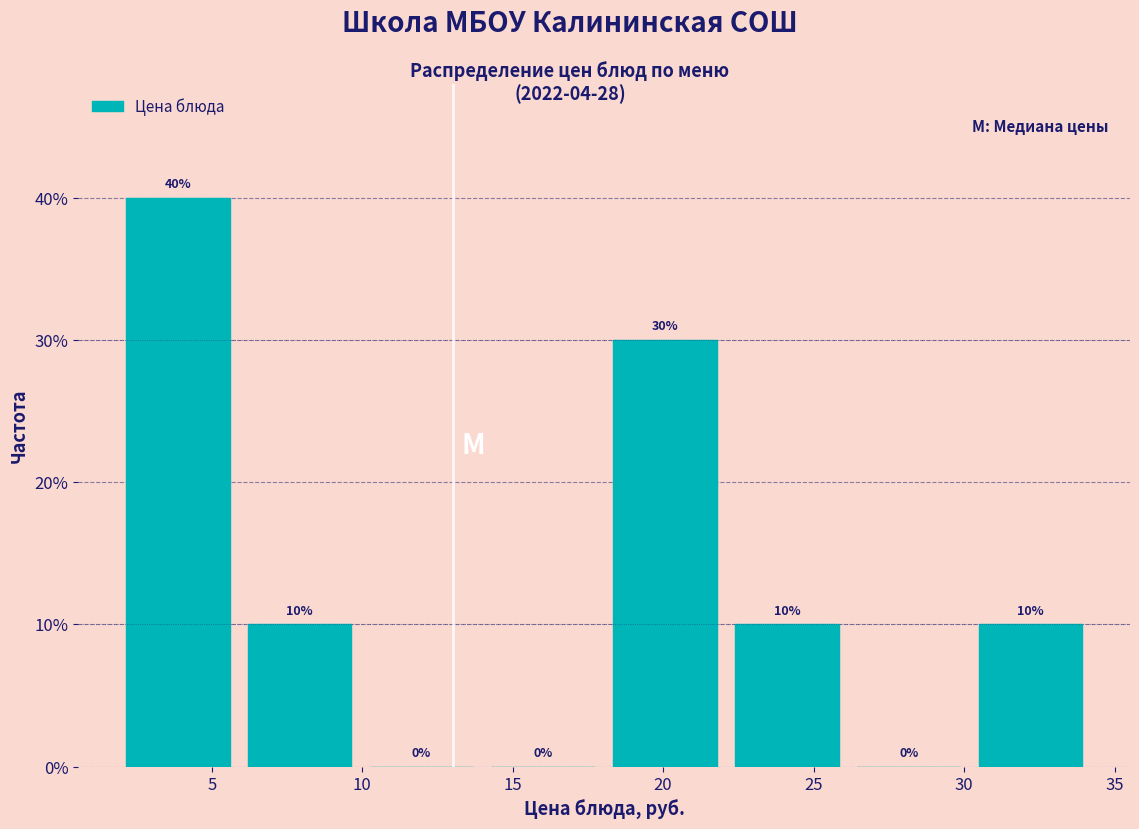

Reading left to right, transcribe this chart: for each bar, give the range it covers on the x-axis and its height. The bar edges are not printed on the chart, so give them approximately, as read against the axis.

2 to 6: 40
6 to 10: 10
10 to 14: 0
14 to 18: 0
18 to 22: 30
22 to 26: 10
26 to 30: 0
30 to 34: 10